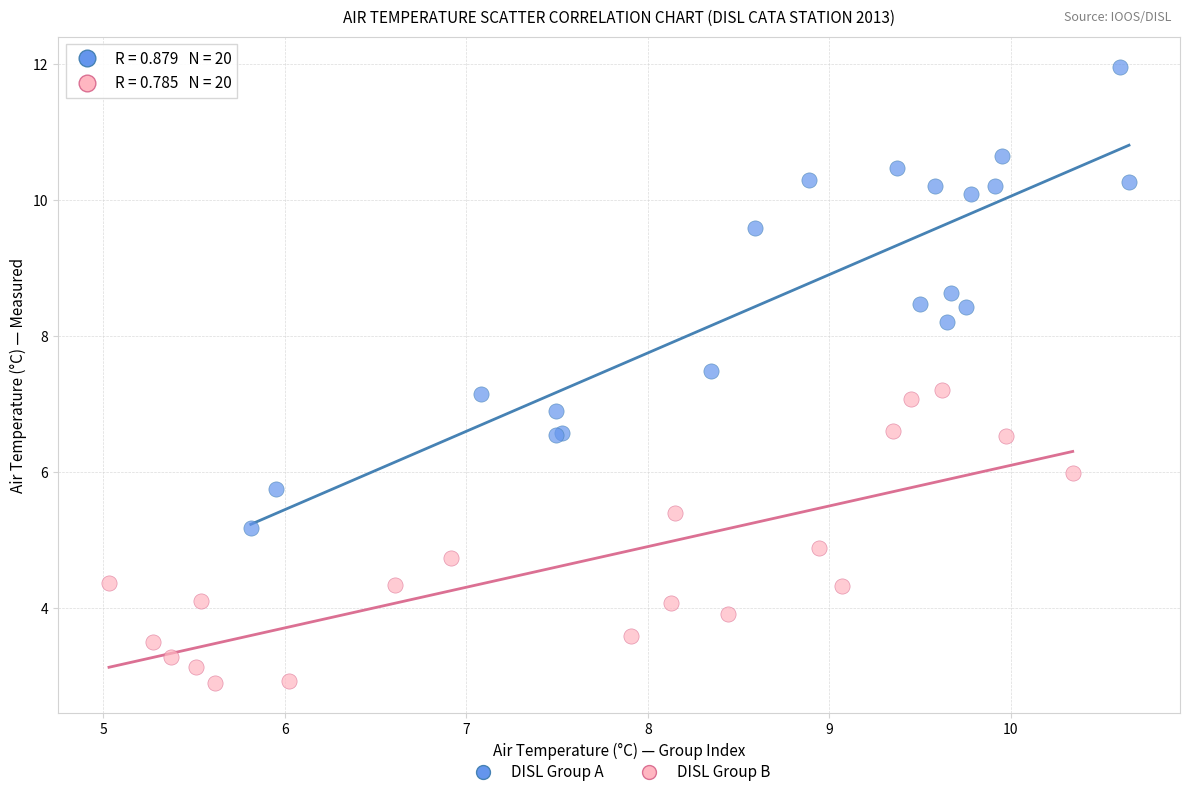

What are all the series names shown in the legend?

DISL Group A, DISL Group B